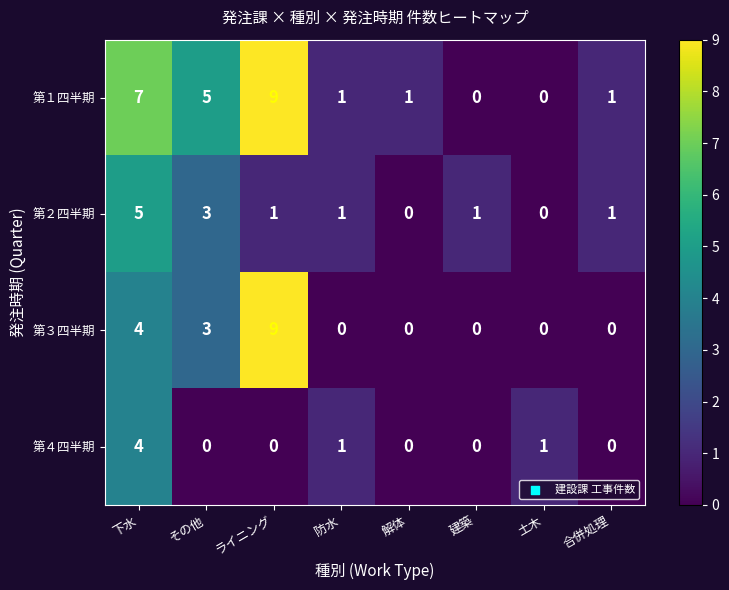

List the series in order of their overall mean, highest first.

第１四半期, 第３四半期, 第２四半期, 第４四半期